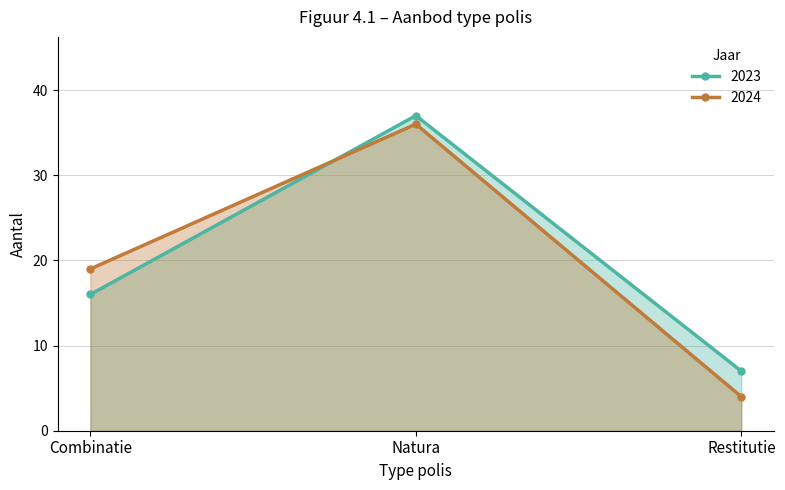

The 2024 series shows 50 at Natura. True or false?

False